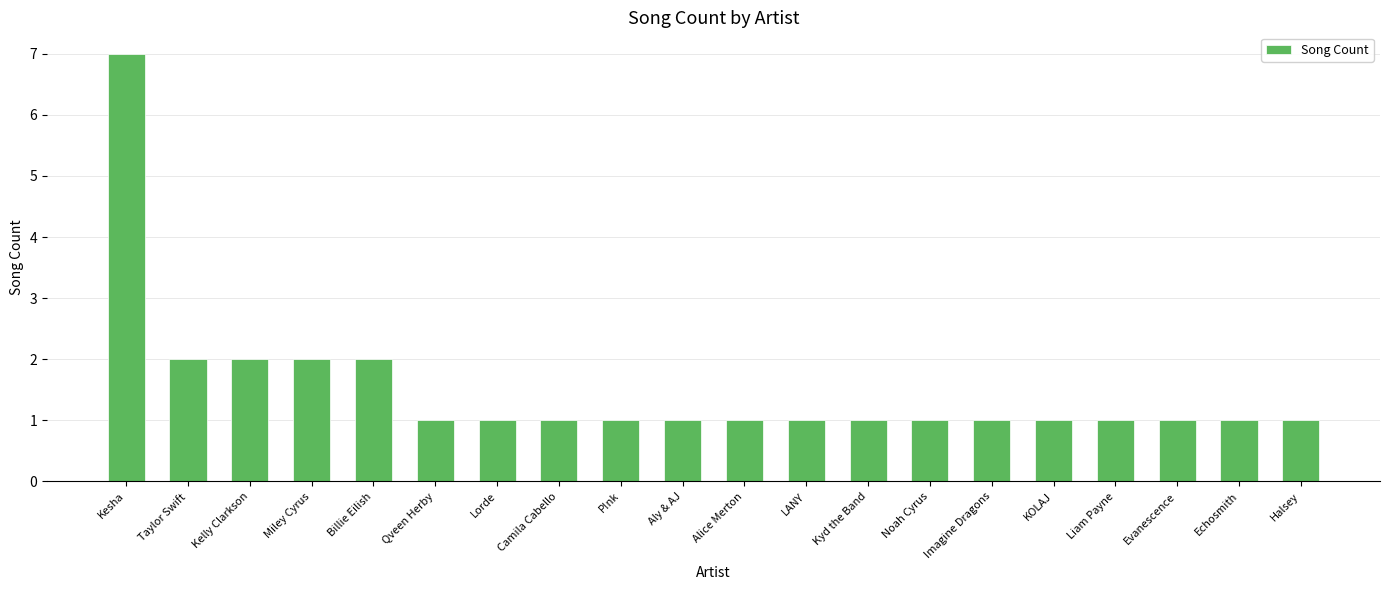

What is the average value?

2